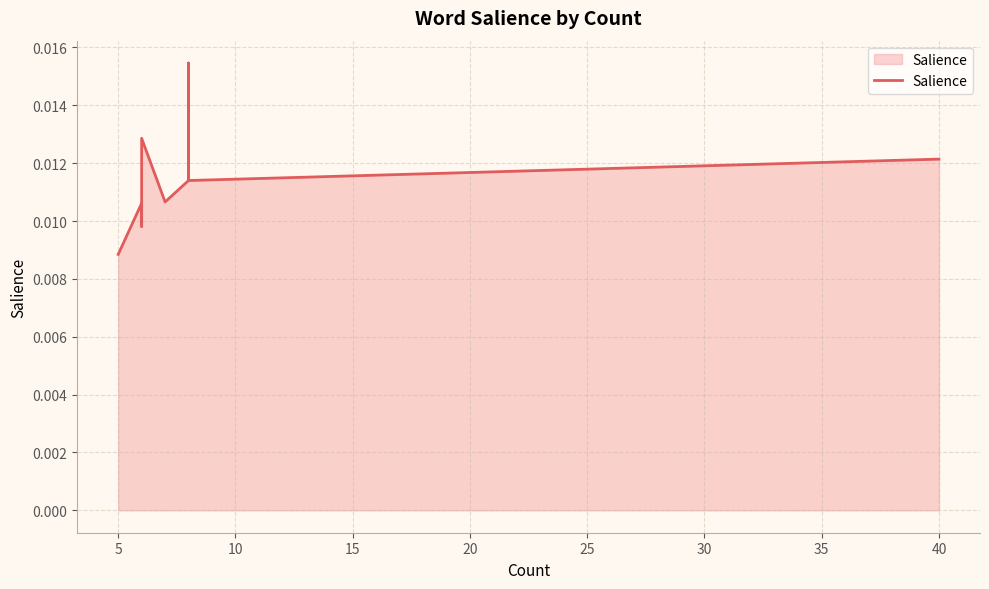

The value at 11 is 0.0. True or false?

False